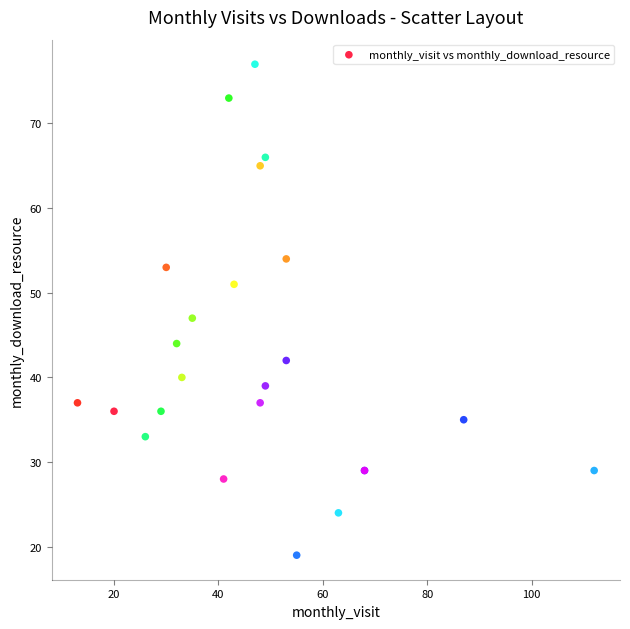

What Y value in the scatter plot is closest to 48?

47